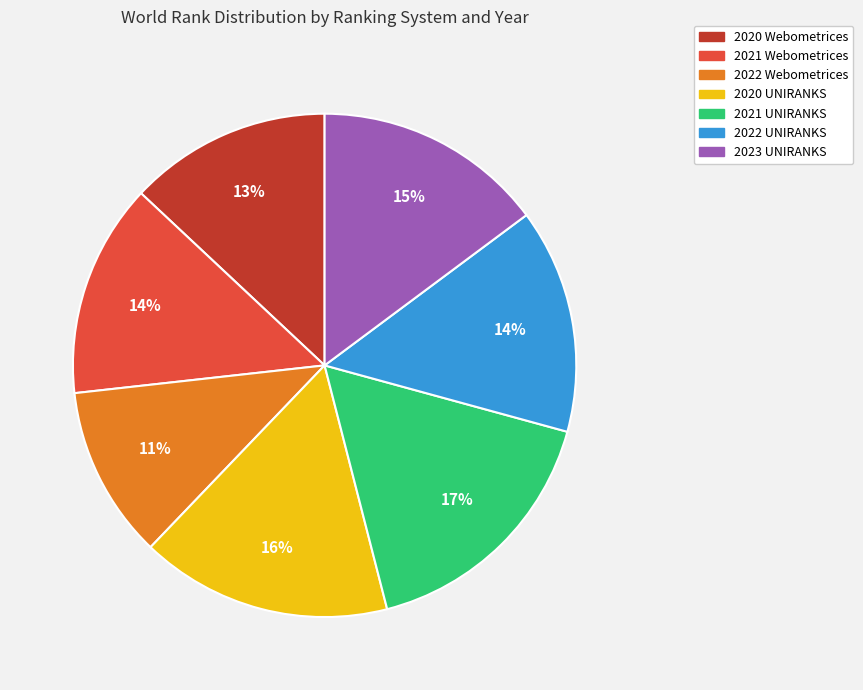

To the nearest percent, what portion does 2020 UNIRANKS represent?

16%